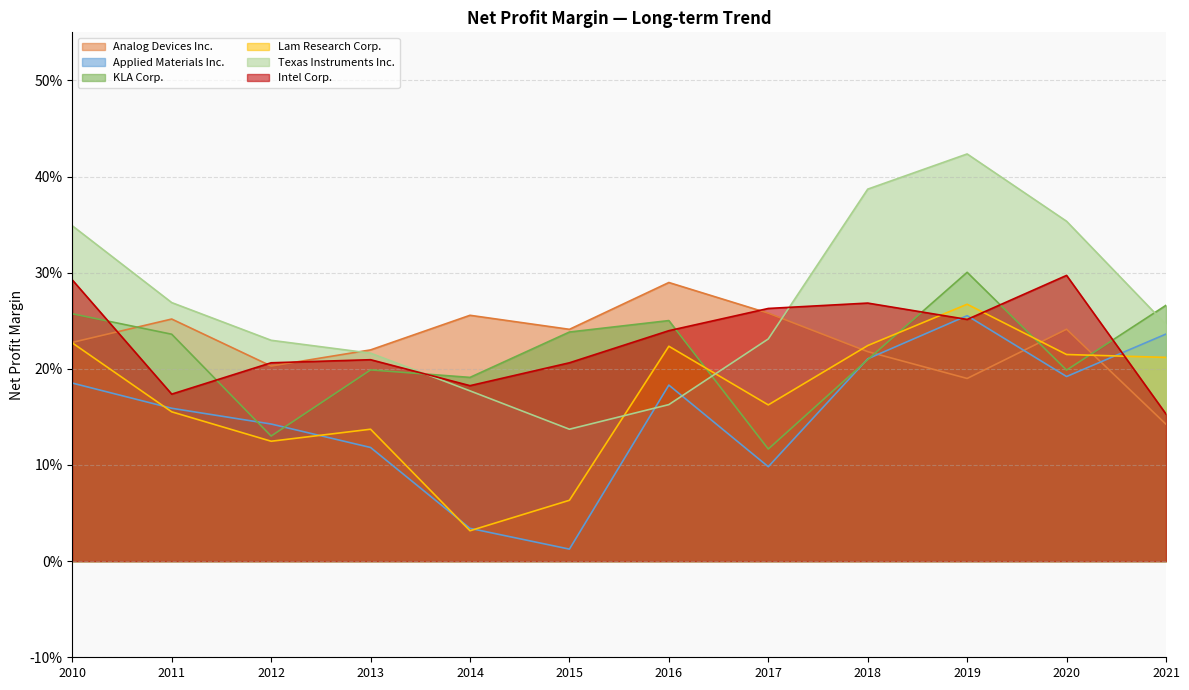

In KLA Corp., how many points are higher than both neighbors (excluding endpoints)?

3